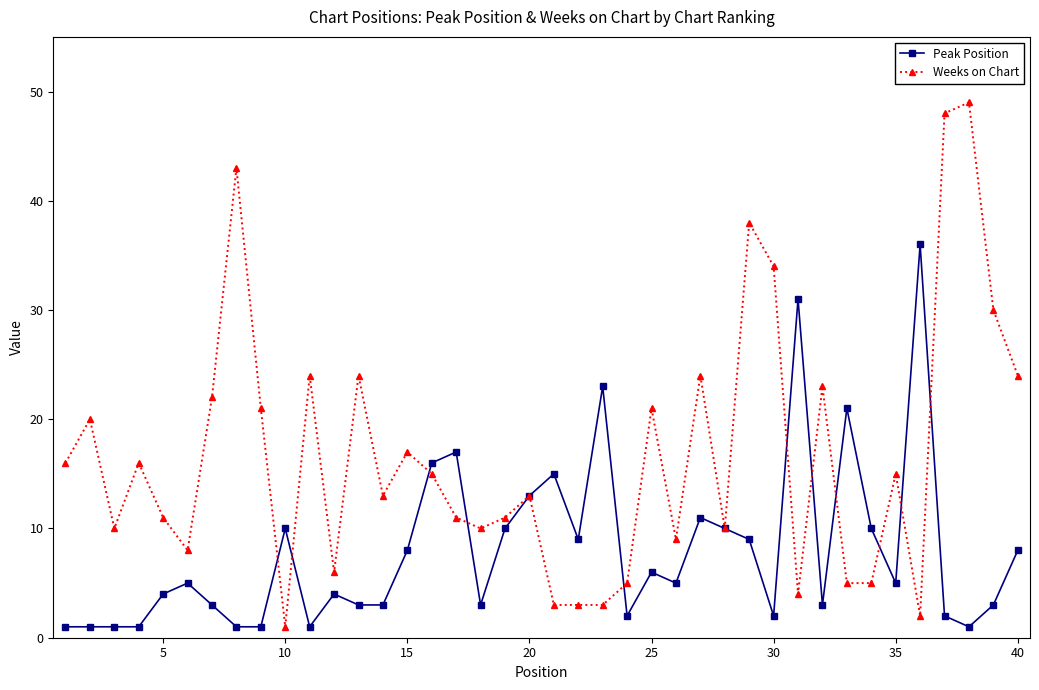

Which series has the widest spread of values?

Weeks on Chart